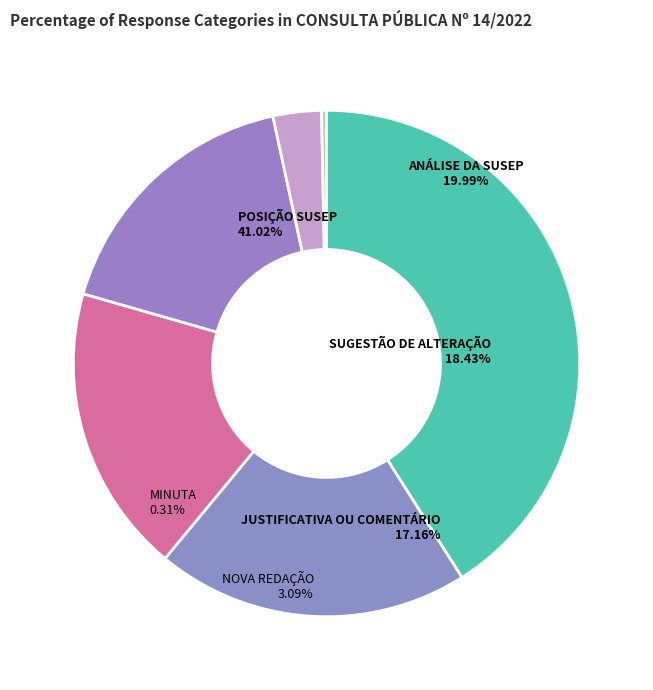

Which has a higher value, JUSTIFICATIVA OU COMENTÁRIO or SUGESTÃO DE ALTERAÇÃO?

SUGESTÃO DE ALTERAÇÃO